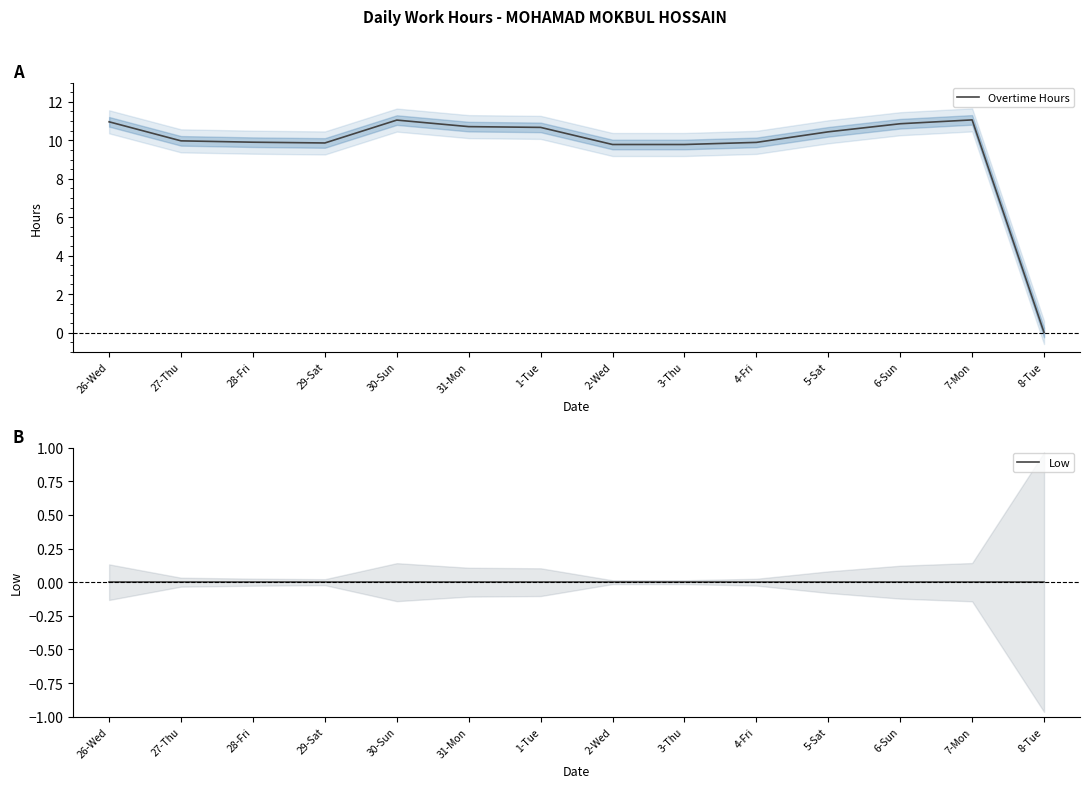

What are all the series names shown in the legend?

Overtime Hours, Low